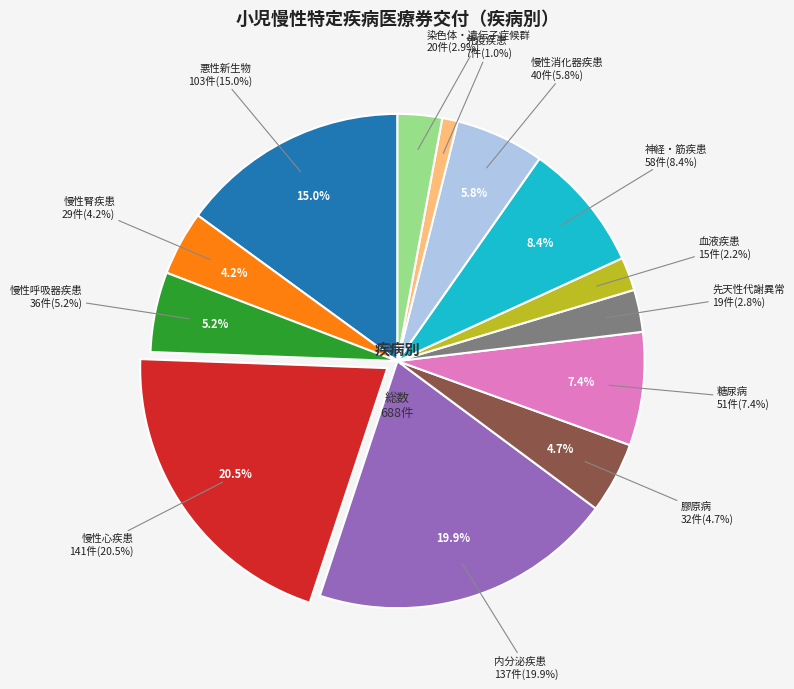

How many slices are in this pie chart?

13